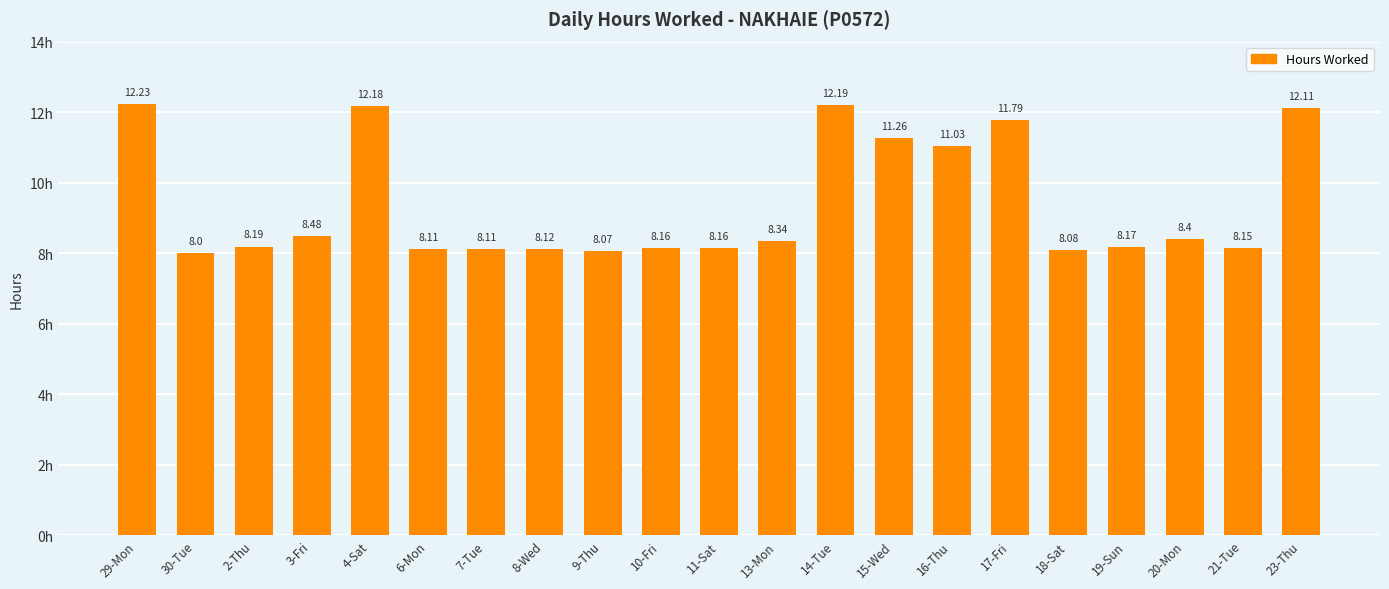

What is the sum of all values?

197.3